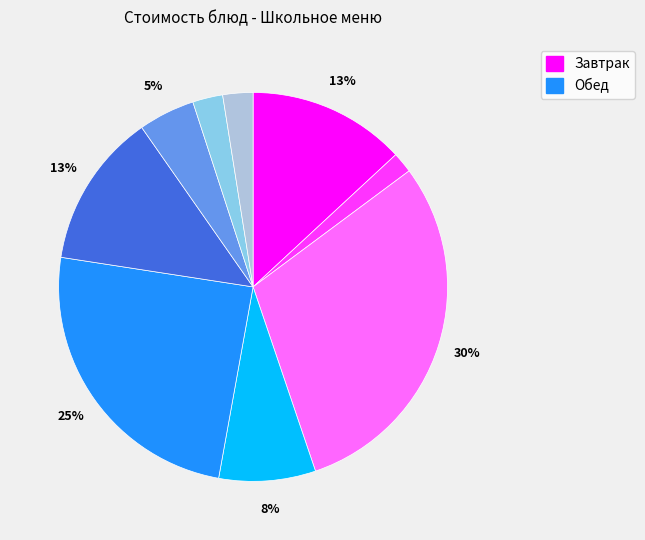

To the nearest percent, what is the average slice percentage?

11%